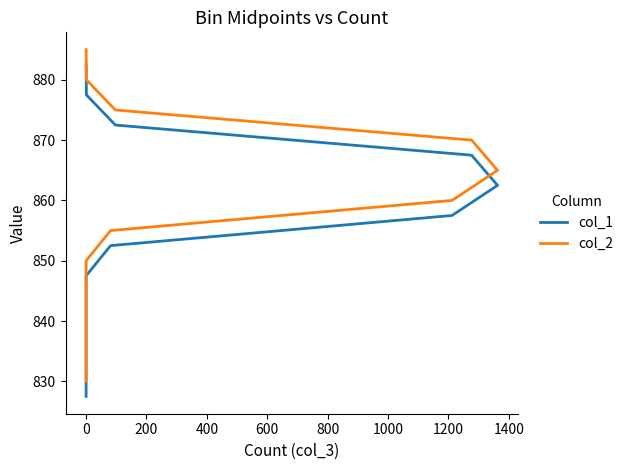

How many values in the col_1 series exceed 857?

6